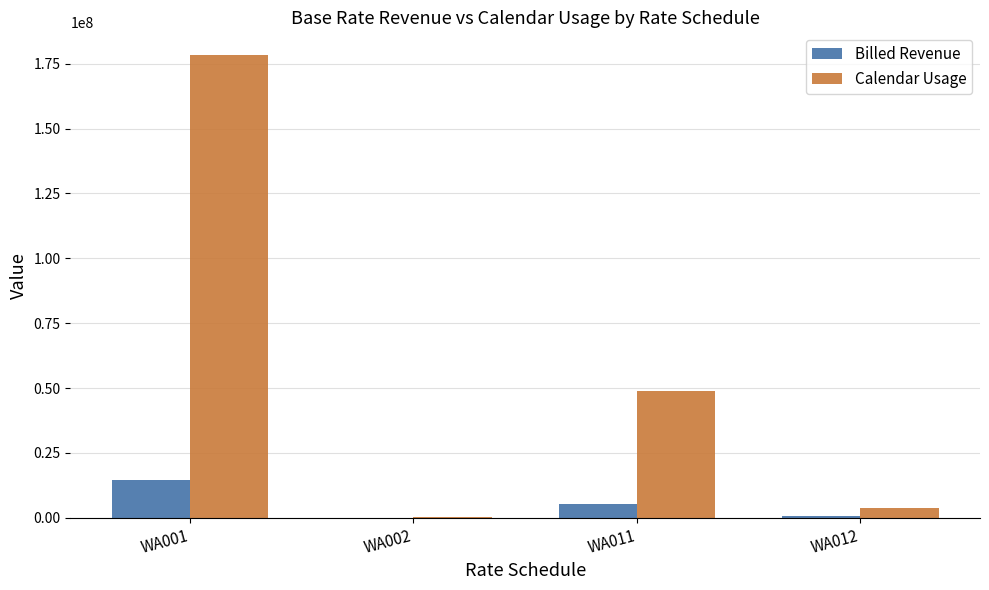

How many data points in Billed Revenue are above 5260180?

2